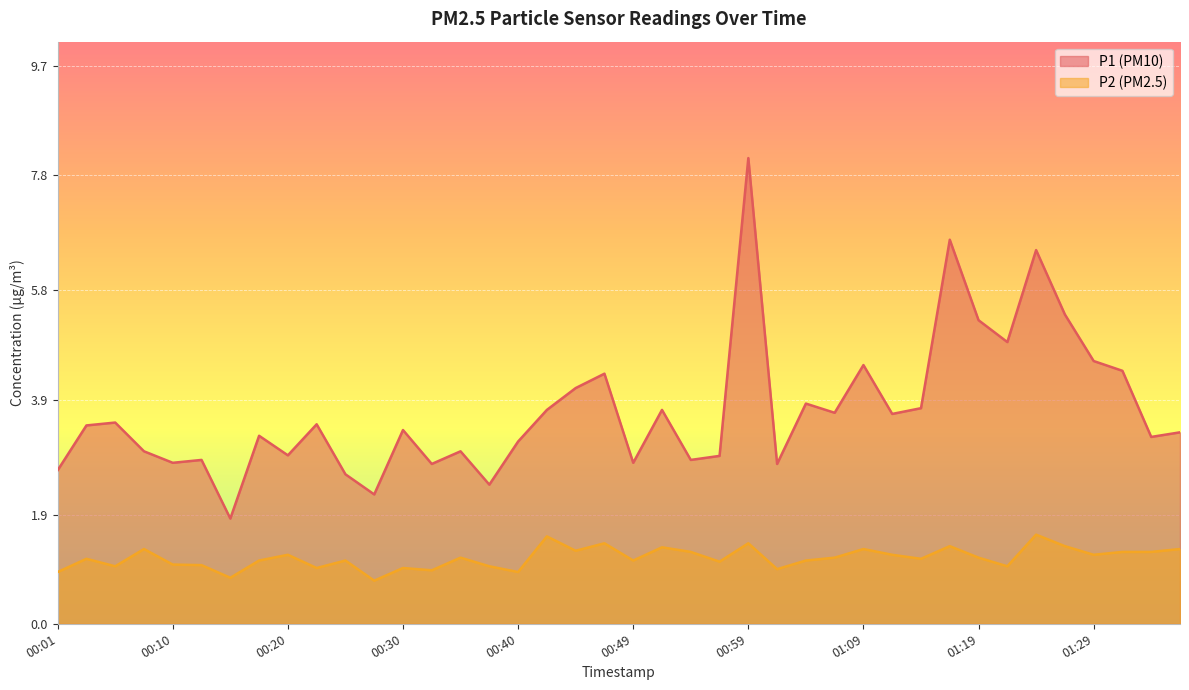

Reading right to left, extract all data points from this chart.

P1: 3.3	3.2	4.4	4.6	5.4	6.5	4.9	5.3	6.7	3.8	3.6	4.5	3.7	3.8	2.8	8.1	2.9	2.9	3.7	2.8	4.3	4.1	3.7	3.2	2.4	3.0	2.8	3.4	2.2	2.6	3.5	2.9	3.3	1.8	2.9	2.8	3.0	3.5	3.5	2.7
P2: 1.3	1.2	1.2	1.2	1.4	1.6	1.0	1.1	1.4	1.1	1.2	1.3	1.1	1.1	0.9	1.4	1.1	1.2	1.3	1.1	1.4	1.3	1.5	0.9	1.0	1.1	0.9	1.0	0.8	1.1	1.0	1.2	1.1	0.8	1.0	1.0	1.3	1.0	1.1	0.9